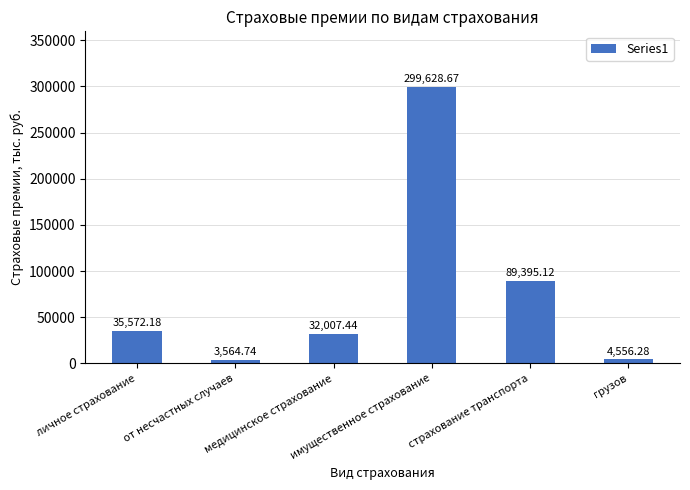

True or false: the data shows 89395.1 at страхование транспорта.

True